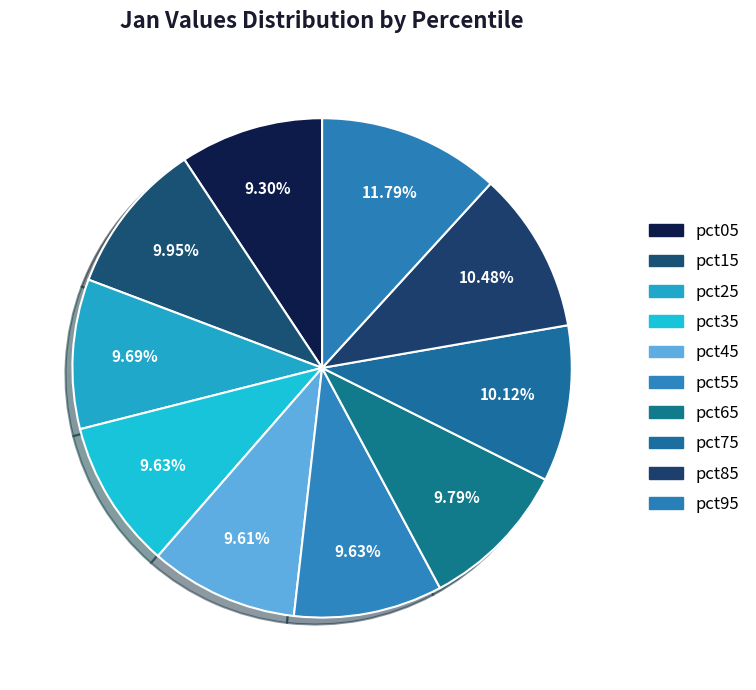

To the nearest percent, what is the combined percentage of pct15 and pct65?

20%